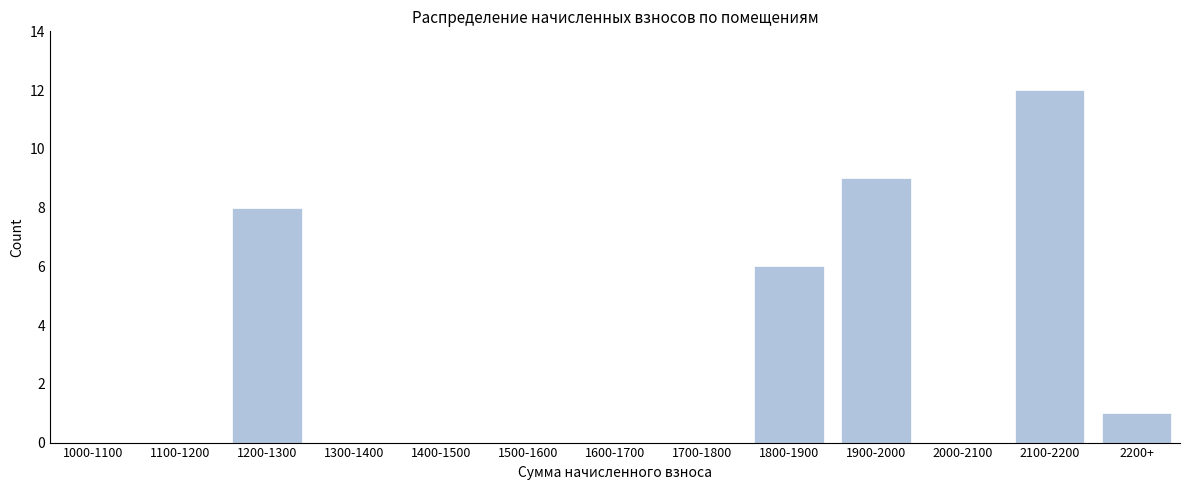

Reading left to right, extract all data points from this chart.

1000-1100=0	1100-1200=0	1200-1300=8	1300-1400=0	1400-1500=0	1500-1600=0	1600-1700=0	1700-1800=0	1800-1900=6	1900-2000=9	2000-2100=0	2100-2200=12	2200+=1